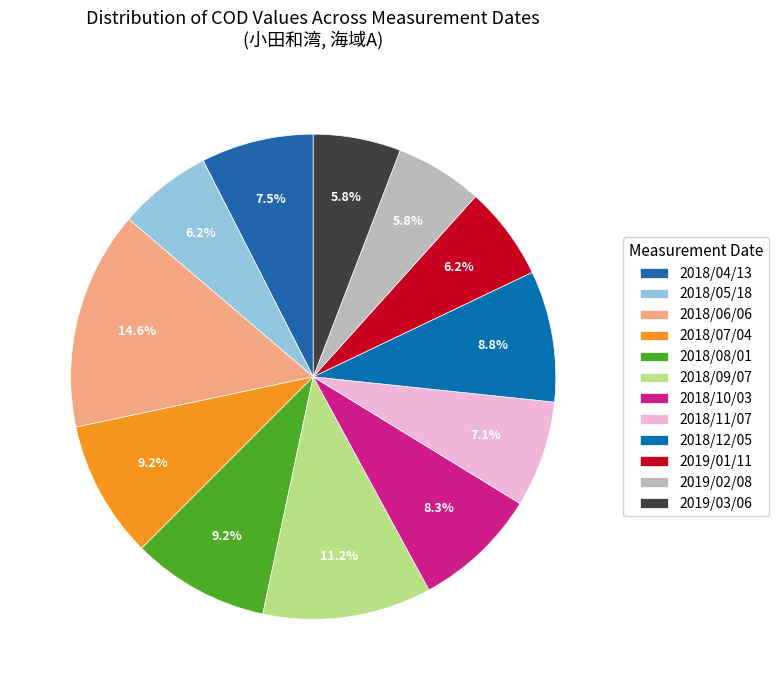

To the nearest percent, what is the average slice percentage?

8%